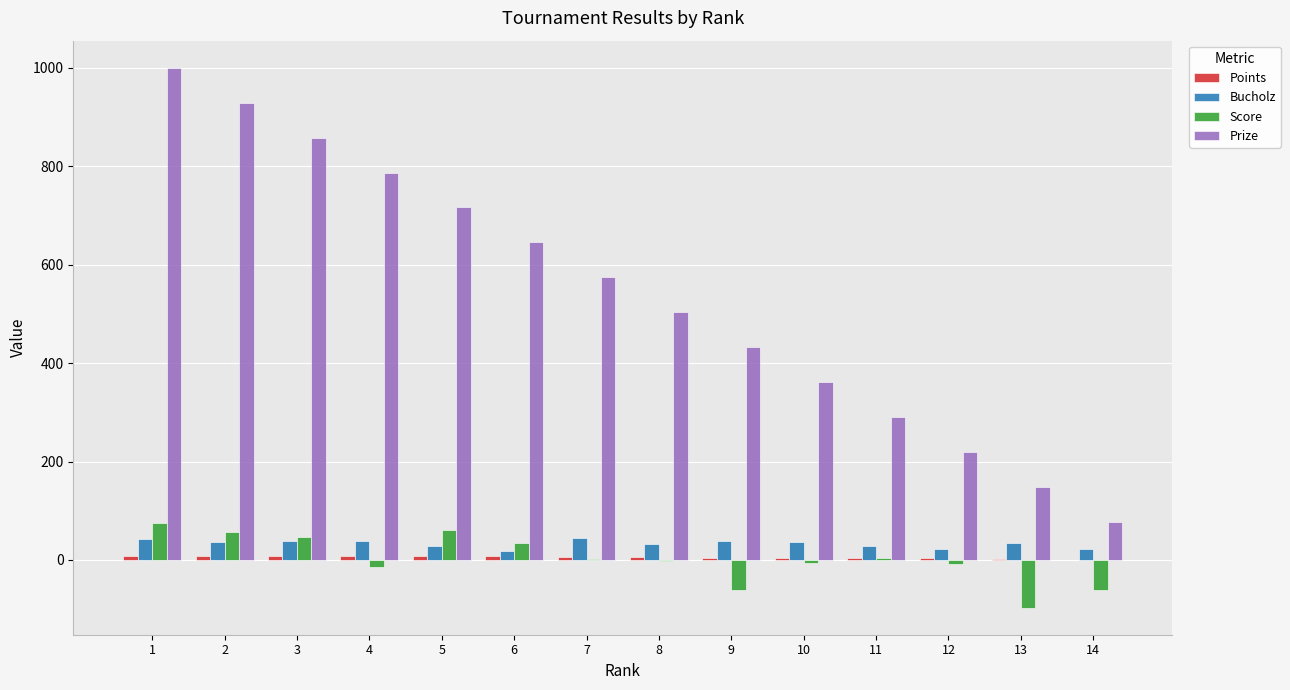

Which category has the highest value across all series?

1